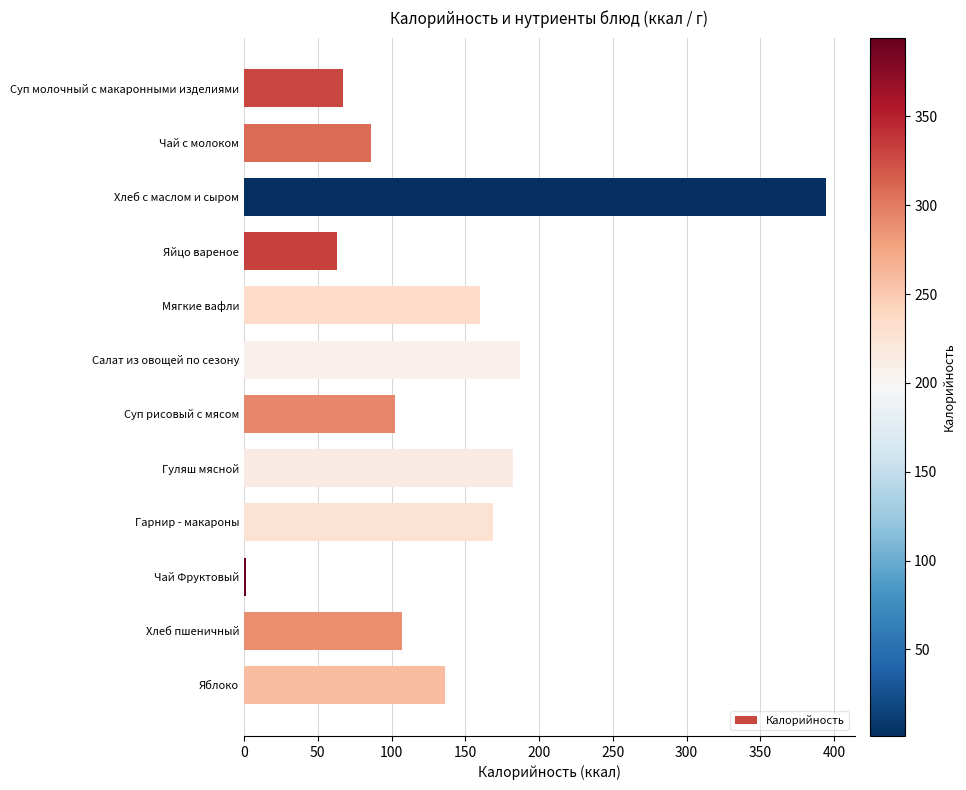

Rank the categories by value from lowest to highest.

Чай Фруктовый, Яйцо вареное, Суп молочный с макаронными изделиями, Чай с молоком, Суп рисовый с мясом, Хлеб пшеничный, Яблоко, Мягкие вафли, Гарнир - макароны, Гуляш мясной, Салат из овощей по сезону, Хлеб с маслом и сыром